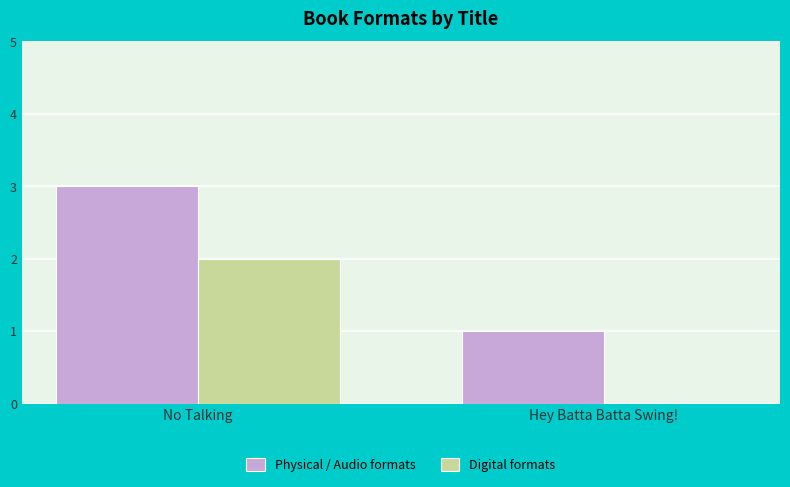

What is the total value across all series at Hey Batta Batta Swing!?

1